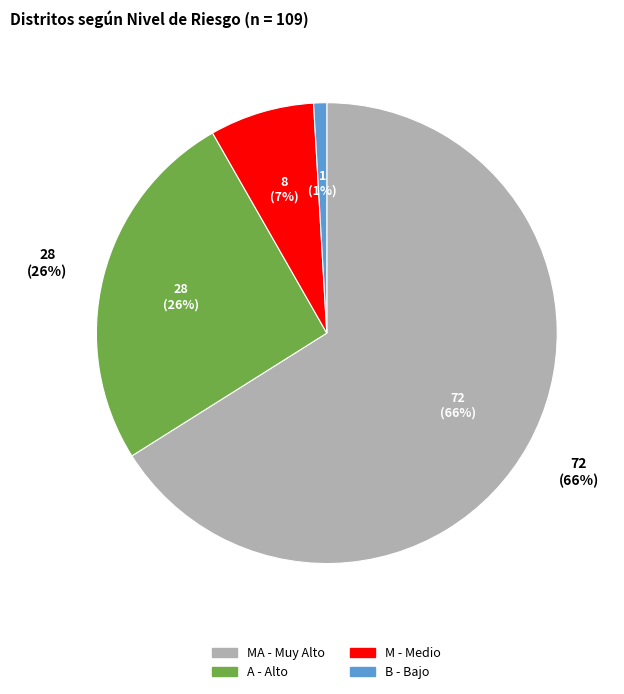

Which slice represents more than half of the pie?

MA